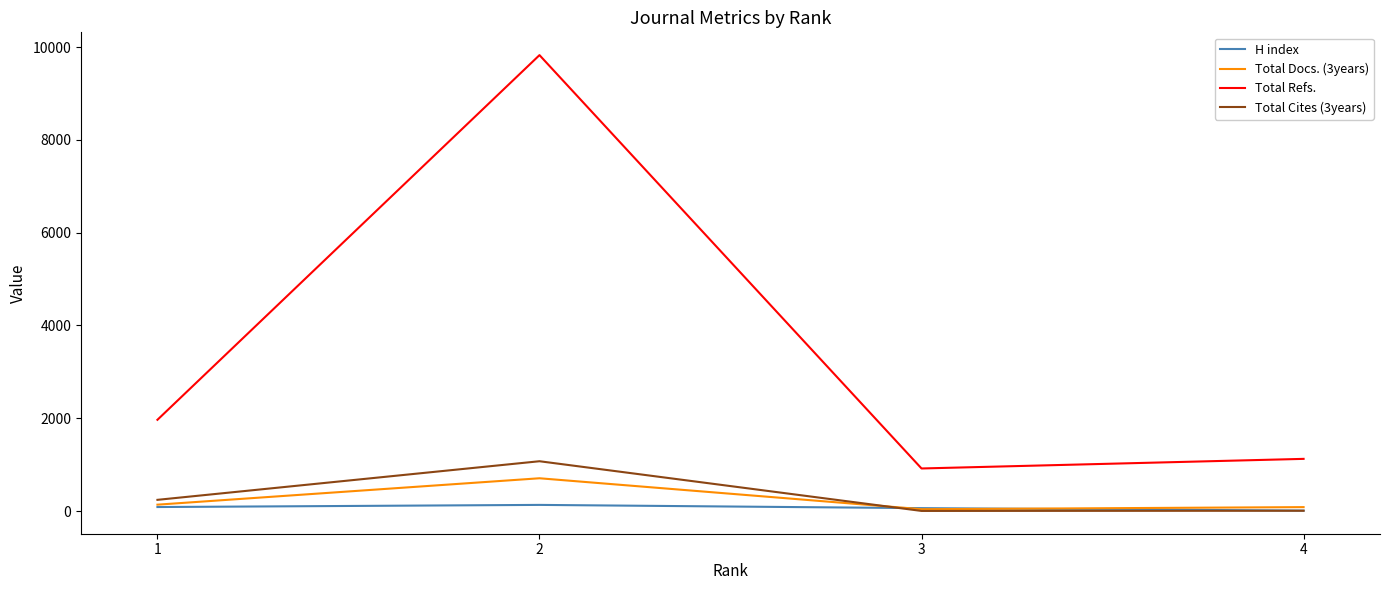

Which series has the largest range (max minus min)?

Total Refs.